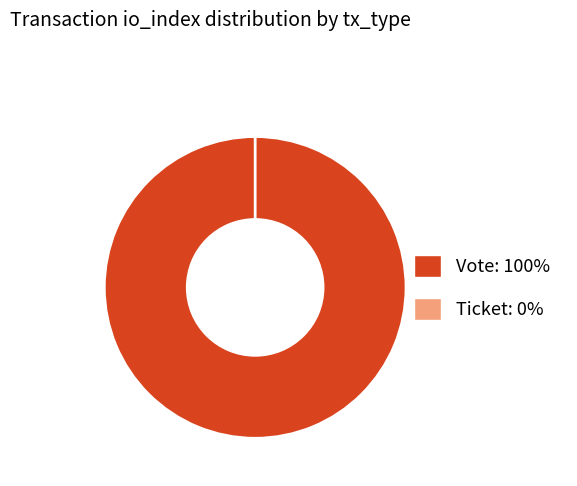

What is the smallest slice in the pie chart?

Ticket